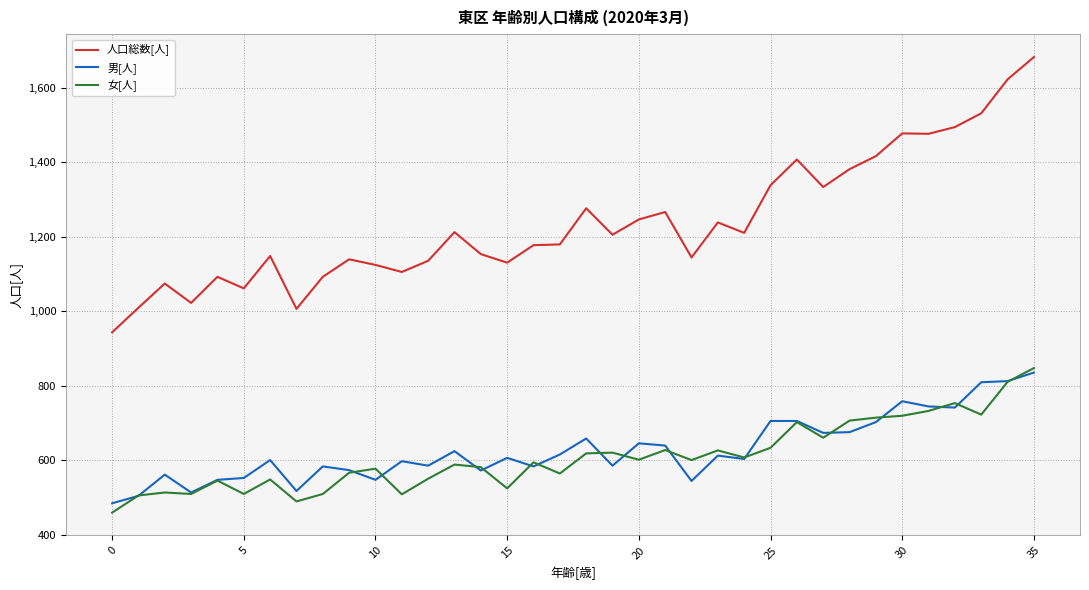

What is the minimum value for 人口総数[人]?

943